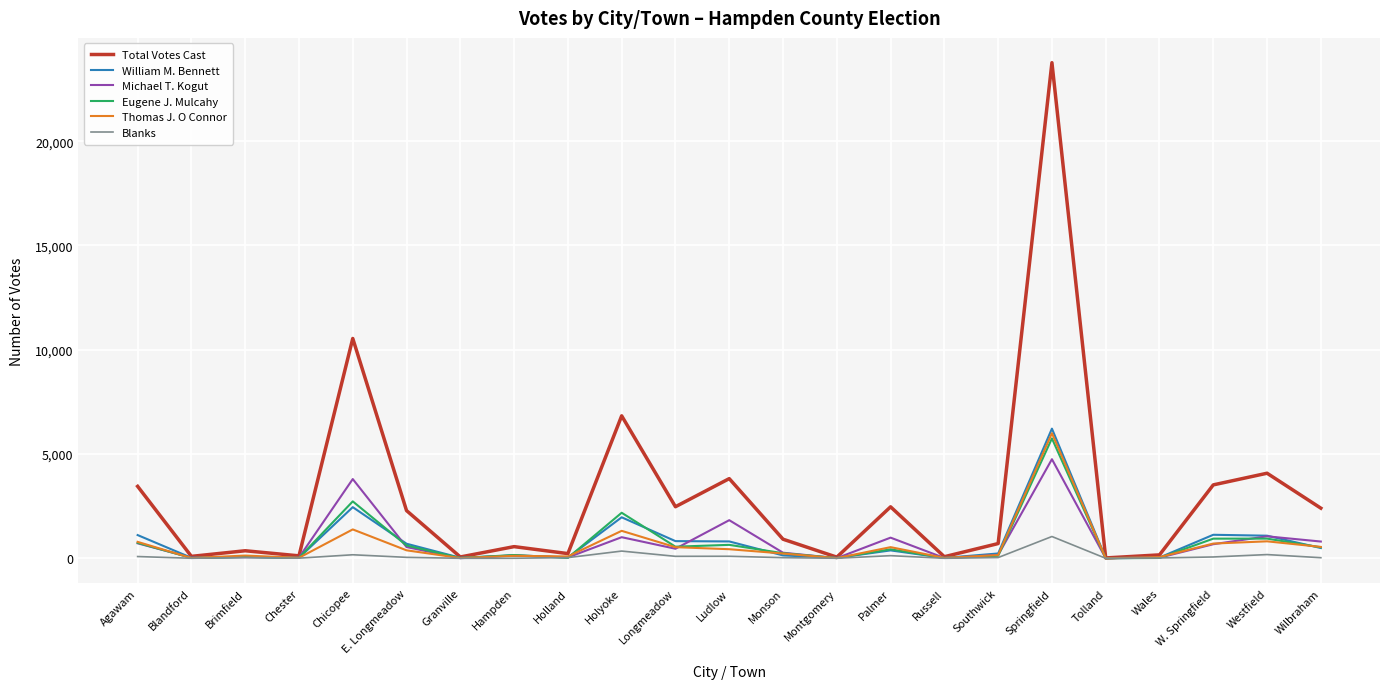

Which series has the largest total across all categories?

Total Votes Cast